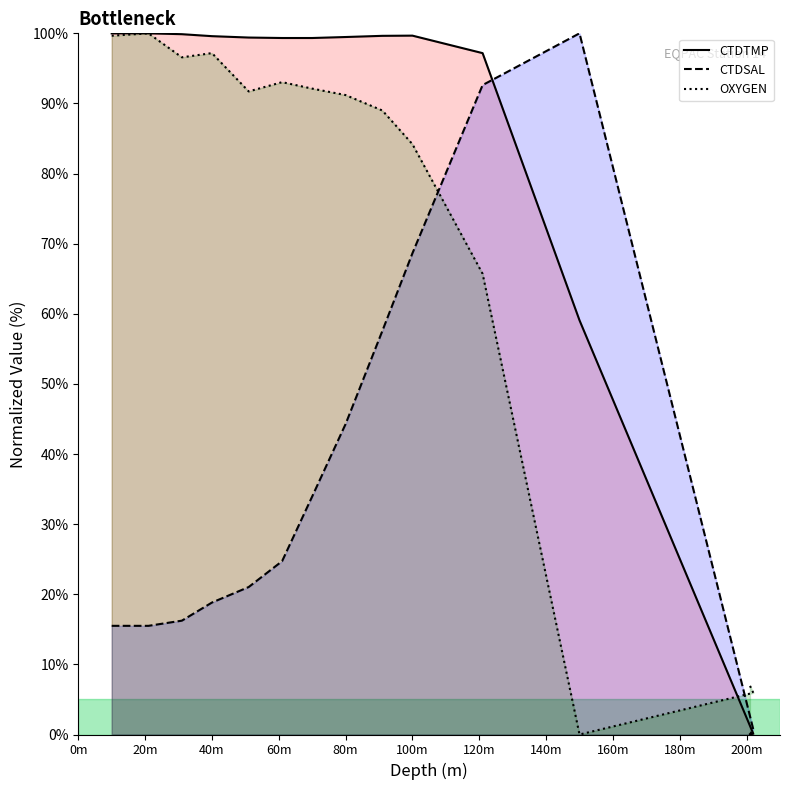

True or false: OXYGEN has more than 1 interior local peaks.

True